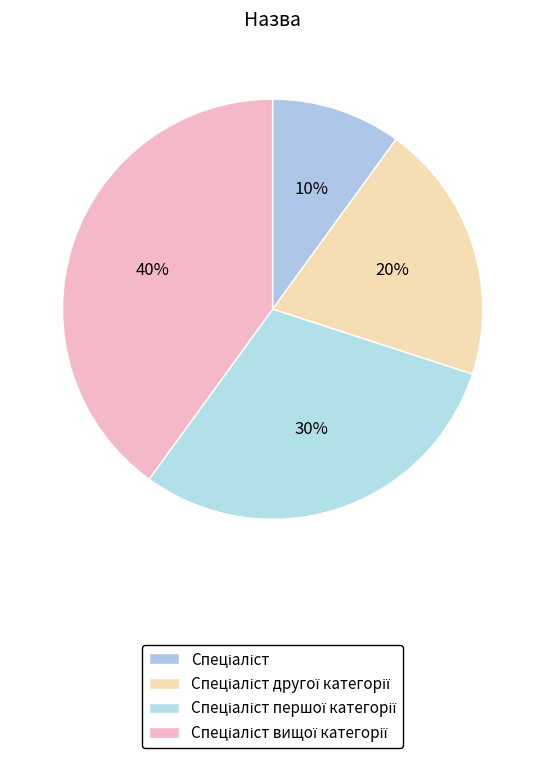

Count the number of slices in the pie.

4